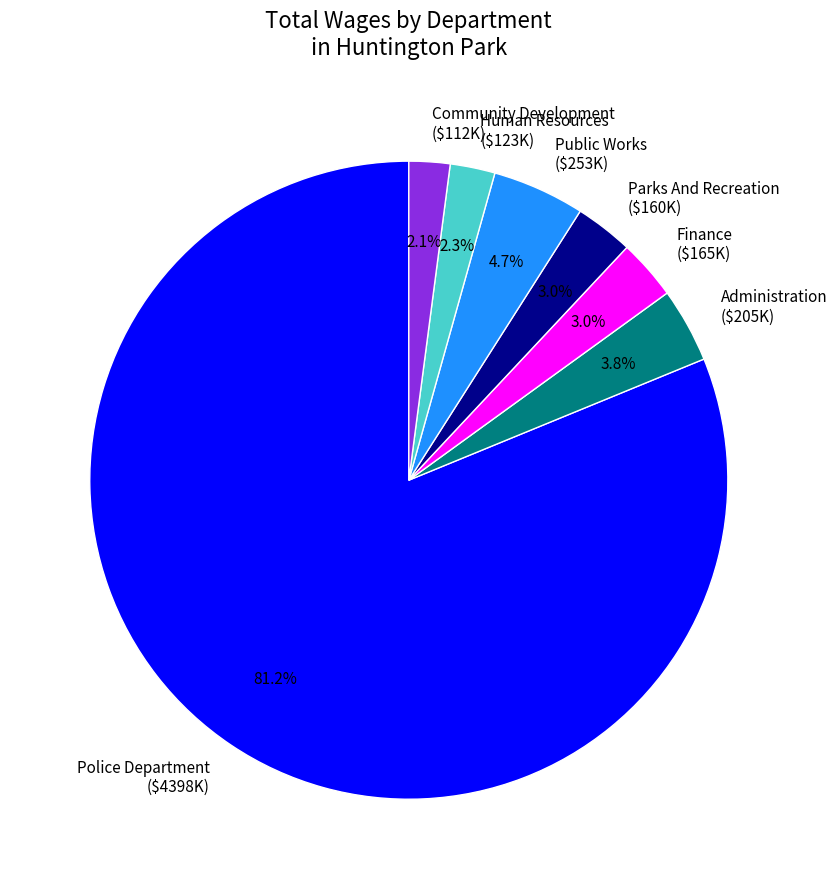

How much of the chart is everything except Parks And Recreation ($160K)?

97.0%